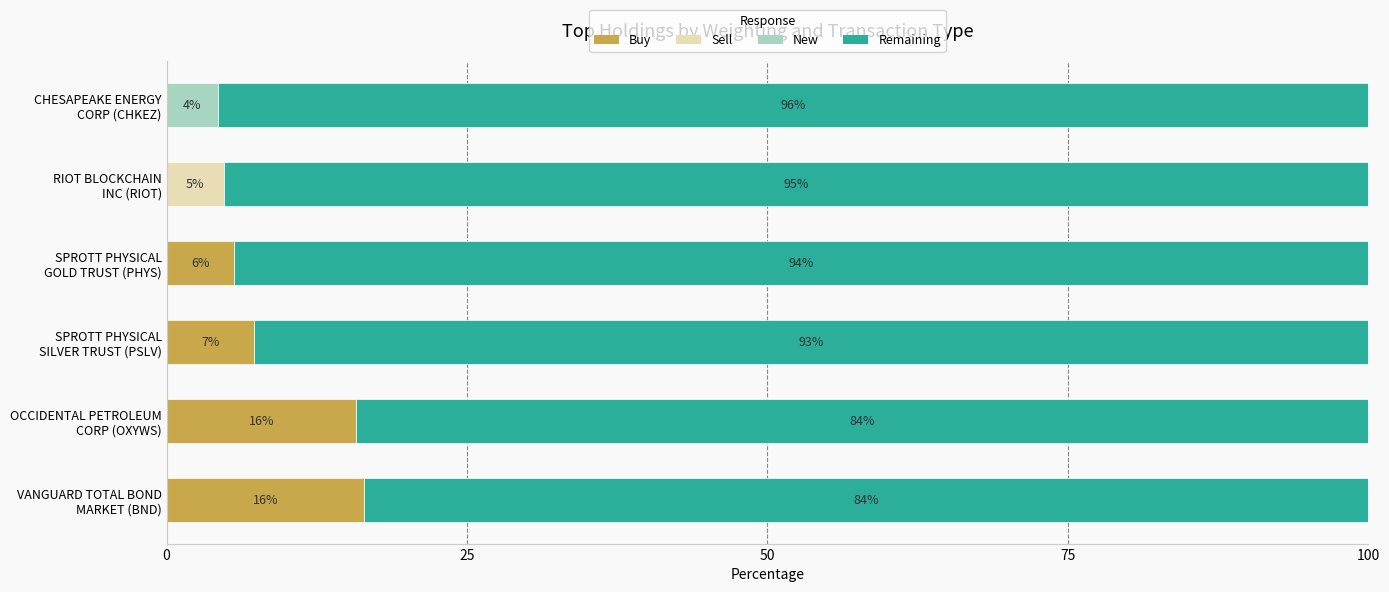

What is the maximum value for Buy?

16.4